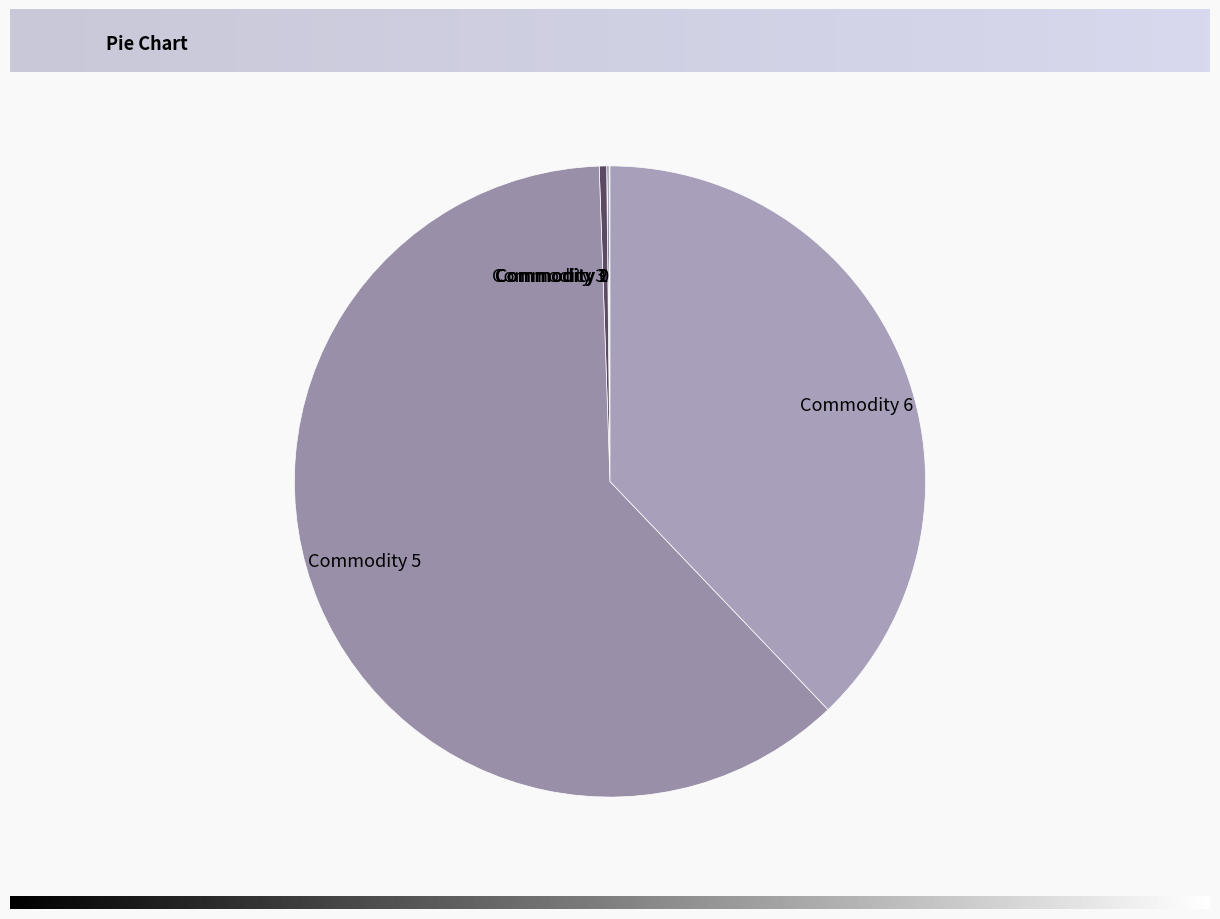

What portion of the pie excludes Commodity 0?

99.9%